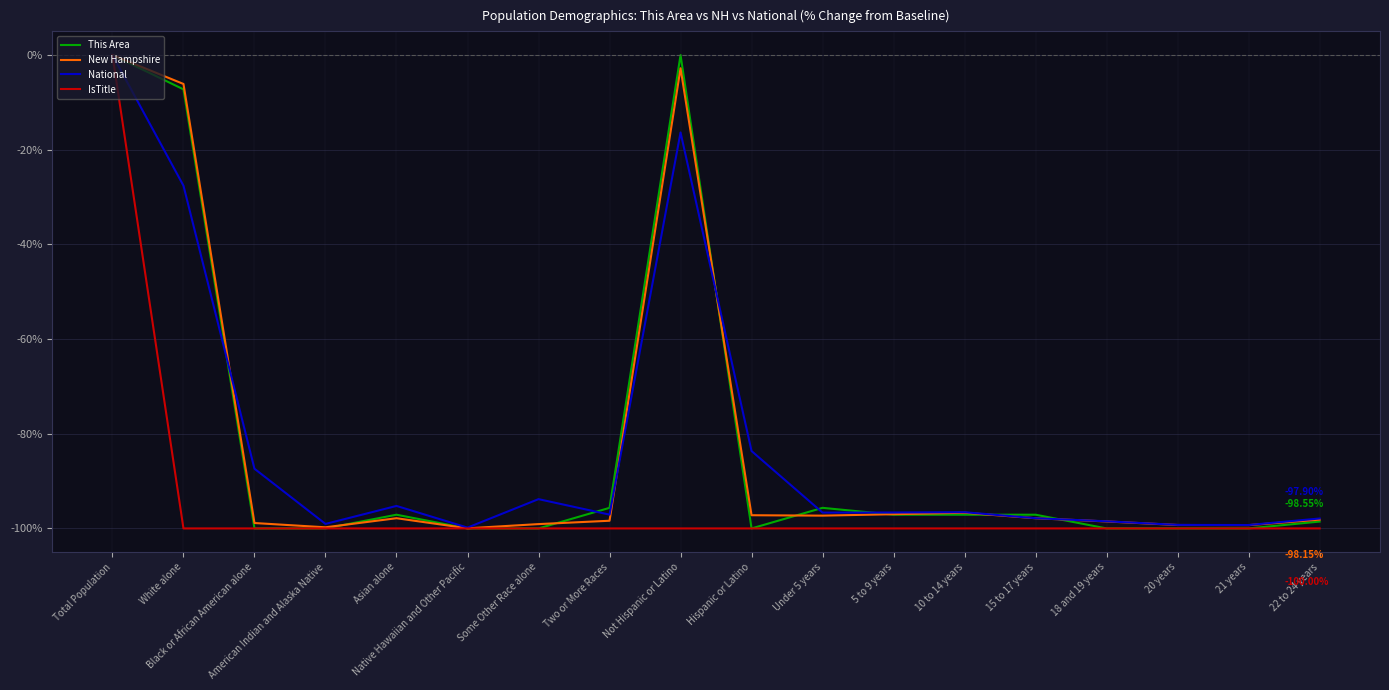

Does the chart display data point markers on the line(s)?

No